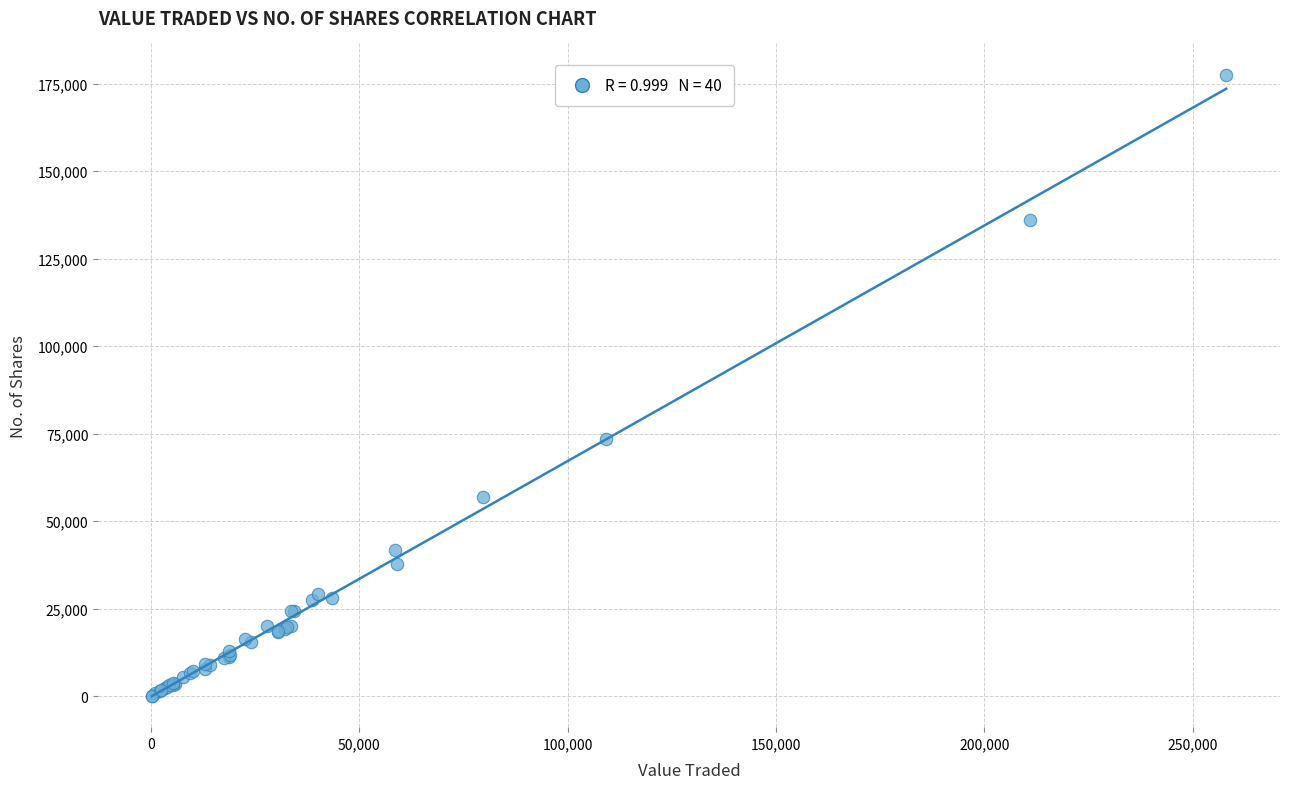

What Y value in the scatter plot is closest to 88906?

73547